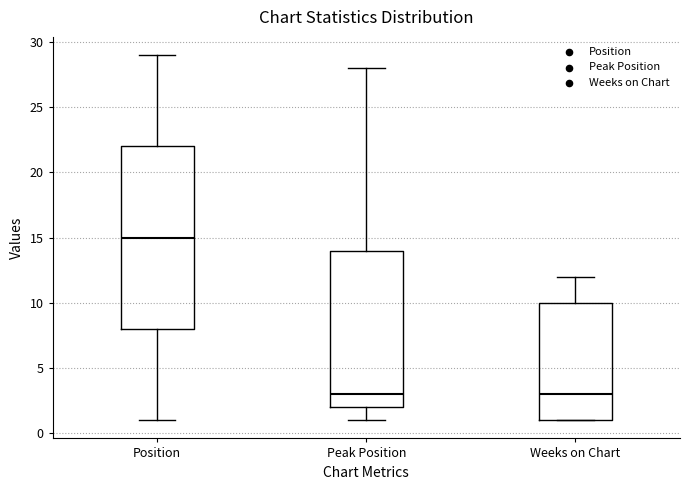

Which box is the tallest, from its lower edge to its upper edge?

Position